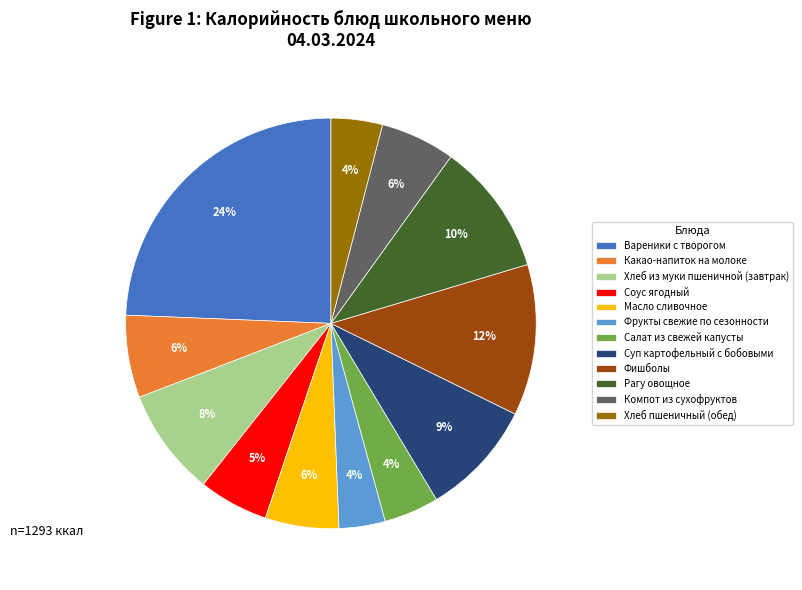

True or false: Масло сливочное accounts for 6% of the total.

True